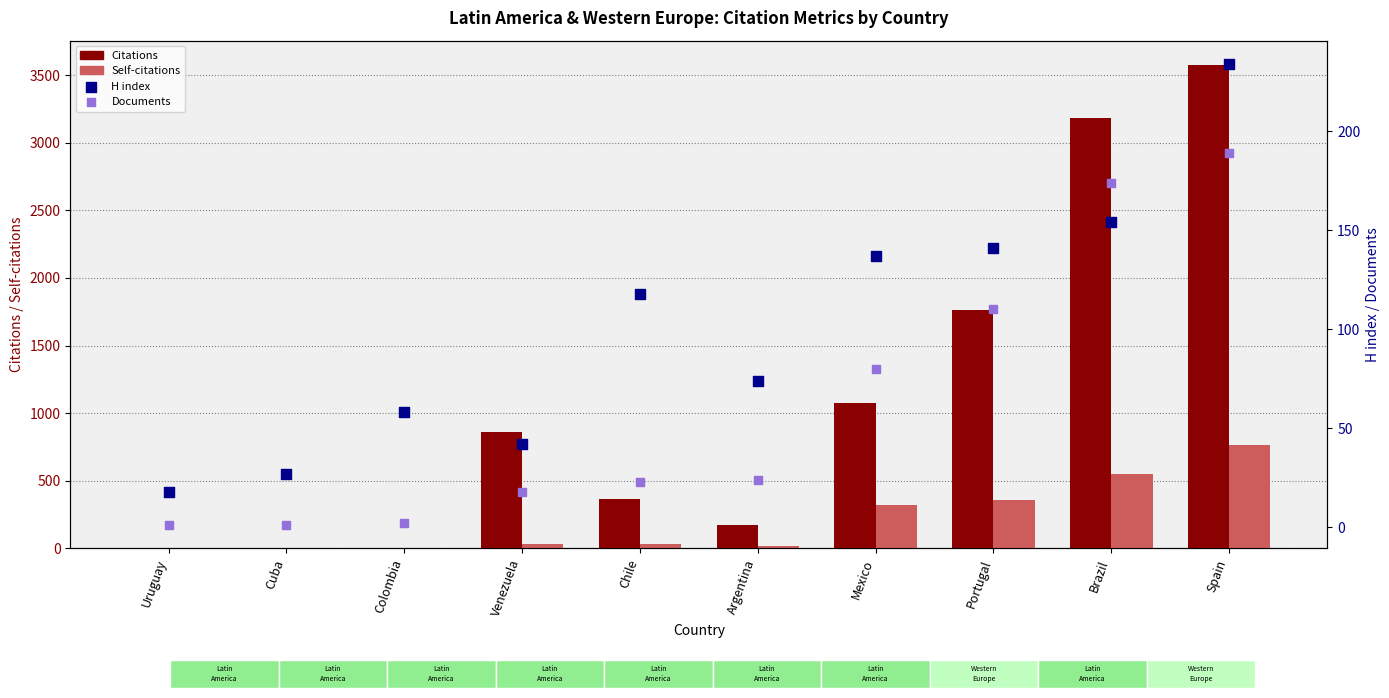

Is the value of H index at Argentina greater than the value of Self-citations at Colombia?

Yes